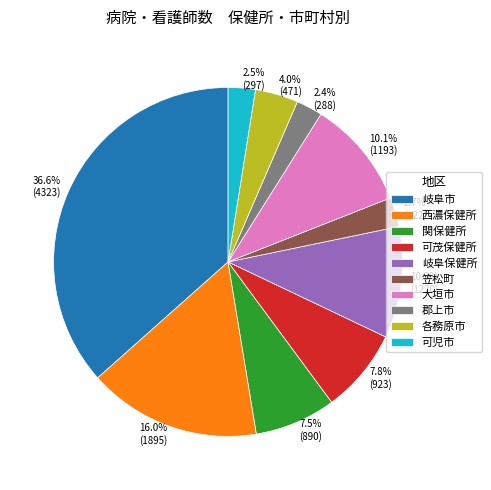

Does 10.1% (1193) account for over 50% of the chart?

No